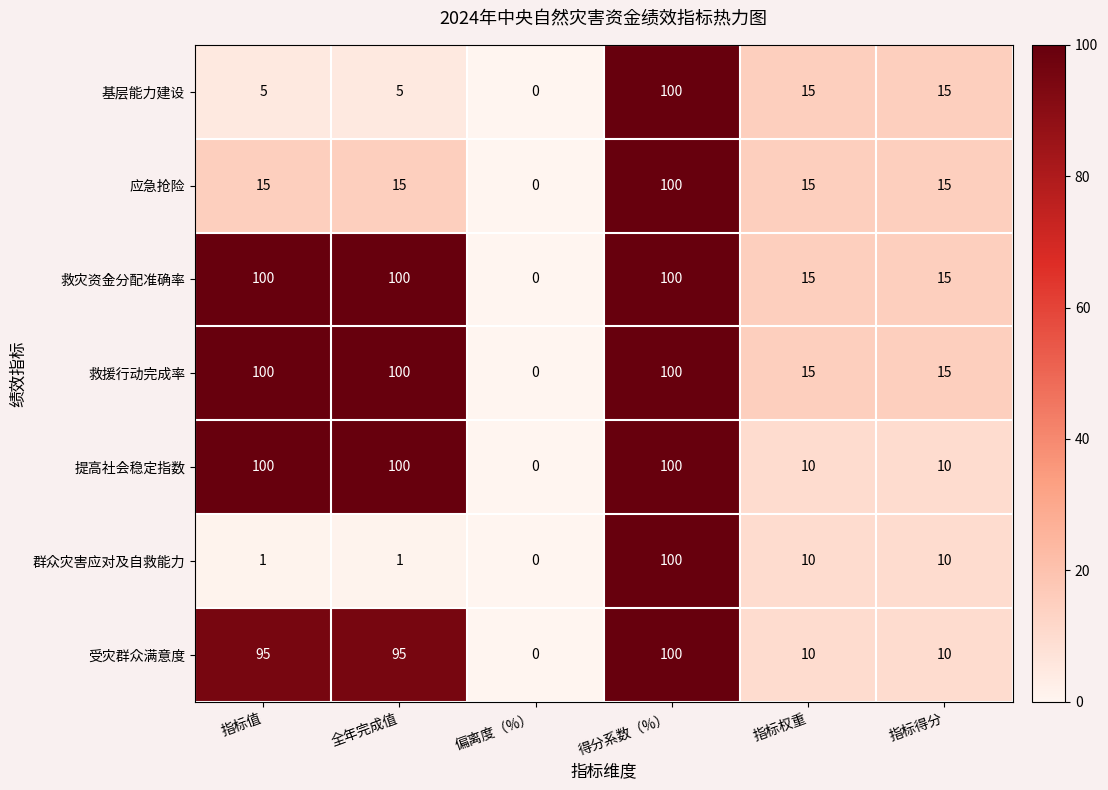

What is the sum of all 基层能力建设 values?

140